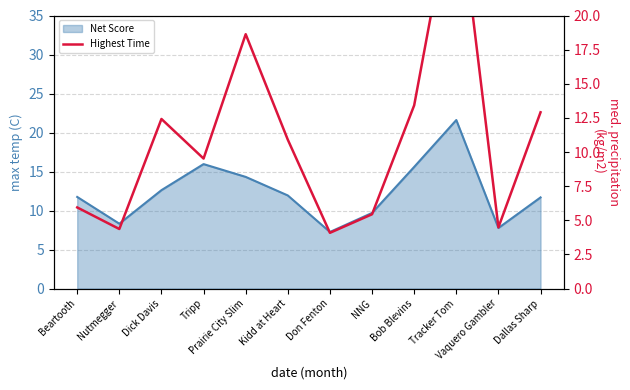

Reading right to left, what are all the values shown in this chart?

Dallas Sharp=12.9	Vaquero Gambler=4.5	Tracker Tom=30.0	Bob Blevins=13.4	NNG=5.4	Don Fenton=4.1	Kidd at Heart=10.9	Prairie City Slim=18.6	Tripp=9.5	Dick Davis=12.4	Nutmegger=4.4	Beartooth=5.9